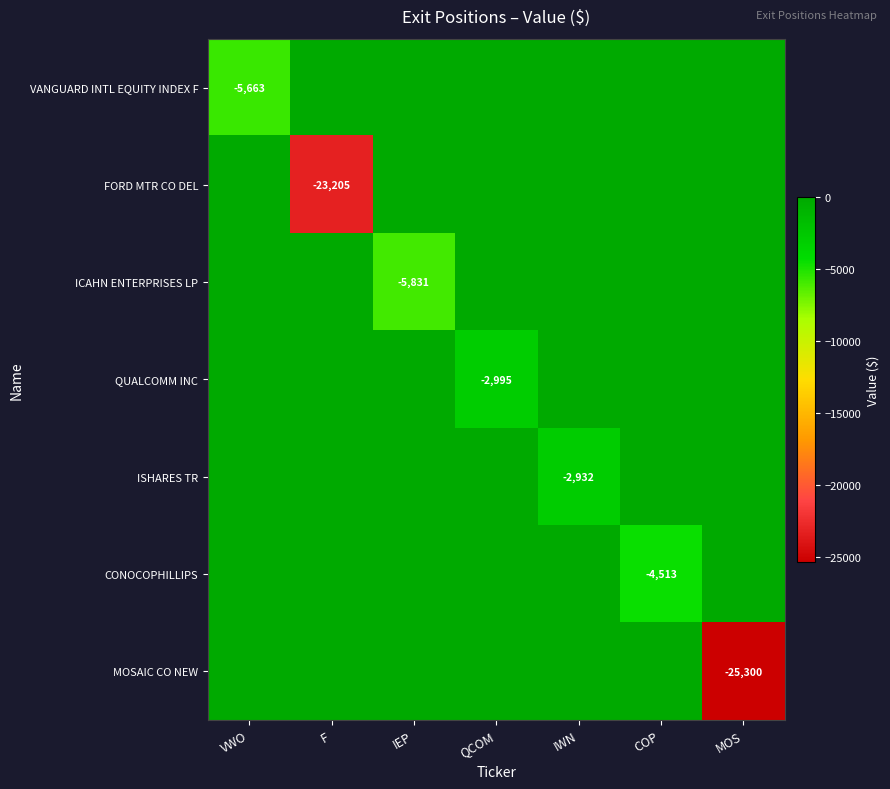

Count the number of data series in this chart.

7